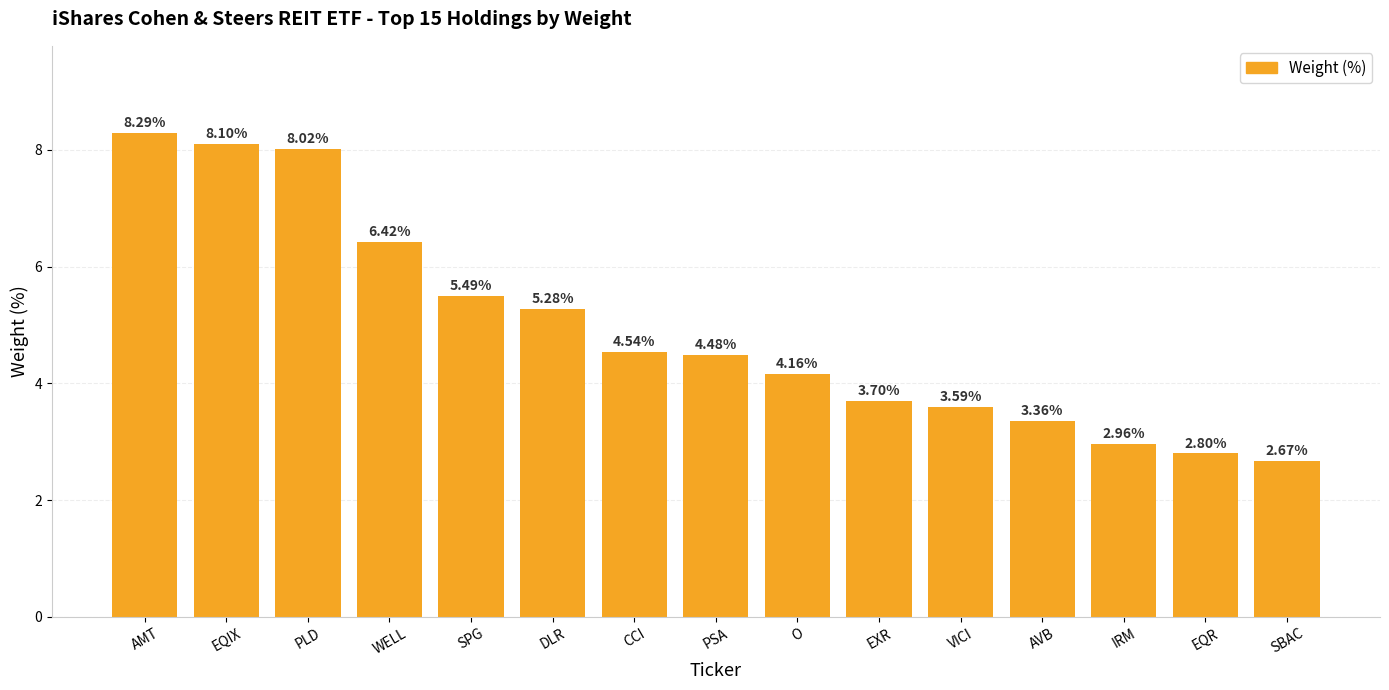

What is the maximum value shown in the chart?

8.3